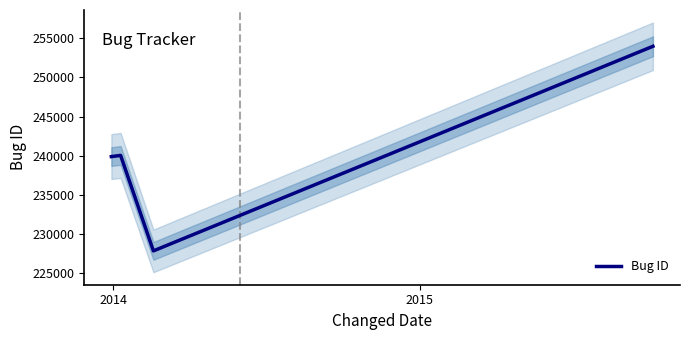

Is it true that the value at 2014 is 114070?

False